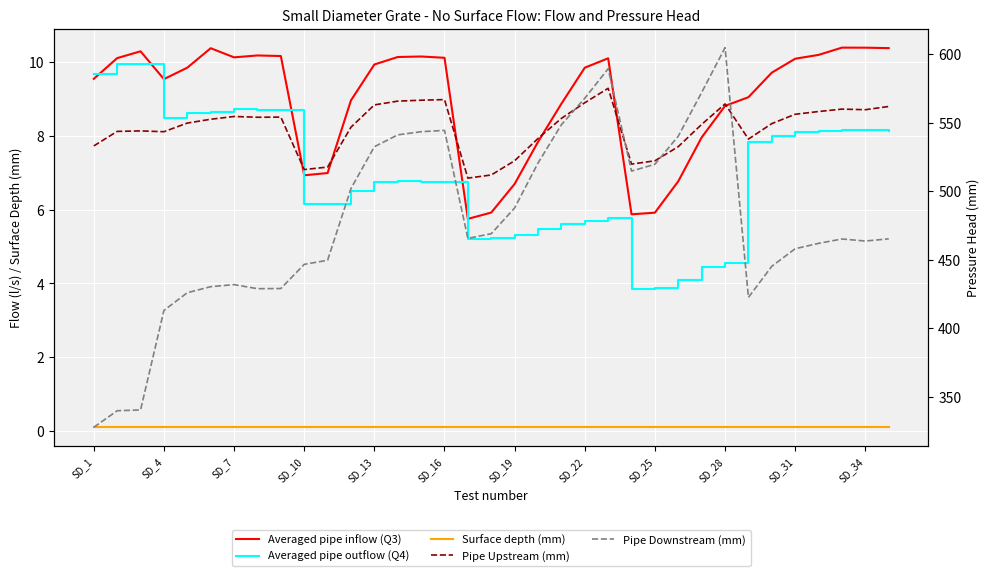

The value of Averaged pipe outflow (Q4) at 34 is 3.4. True or false?

False